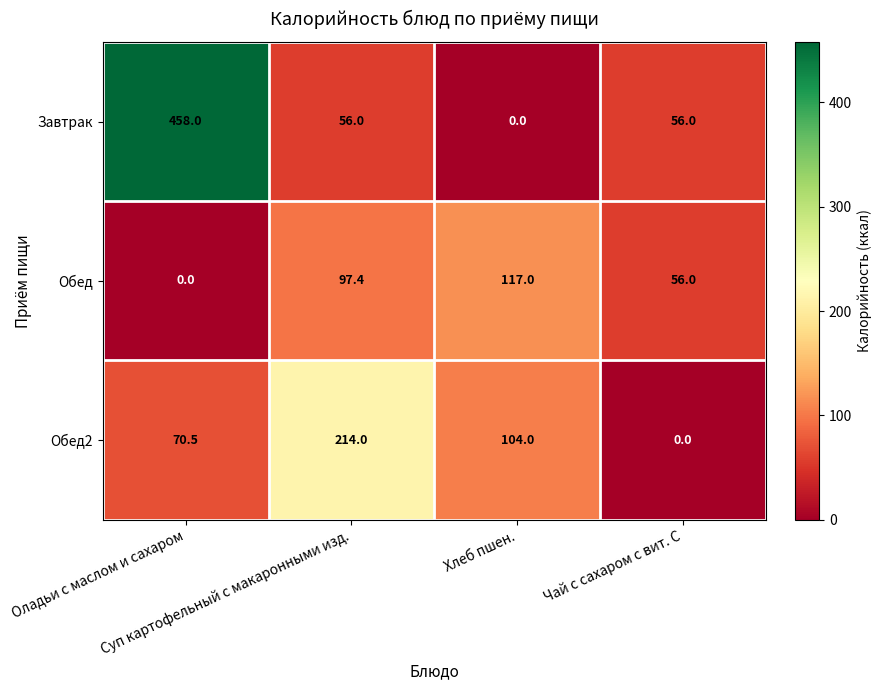

What is the greatest value displayed?

458.0